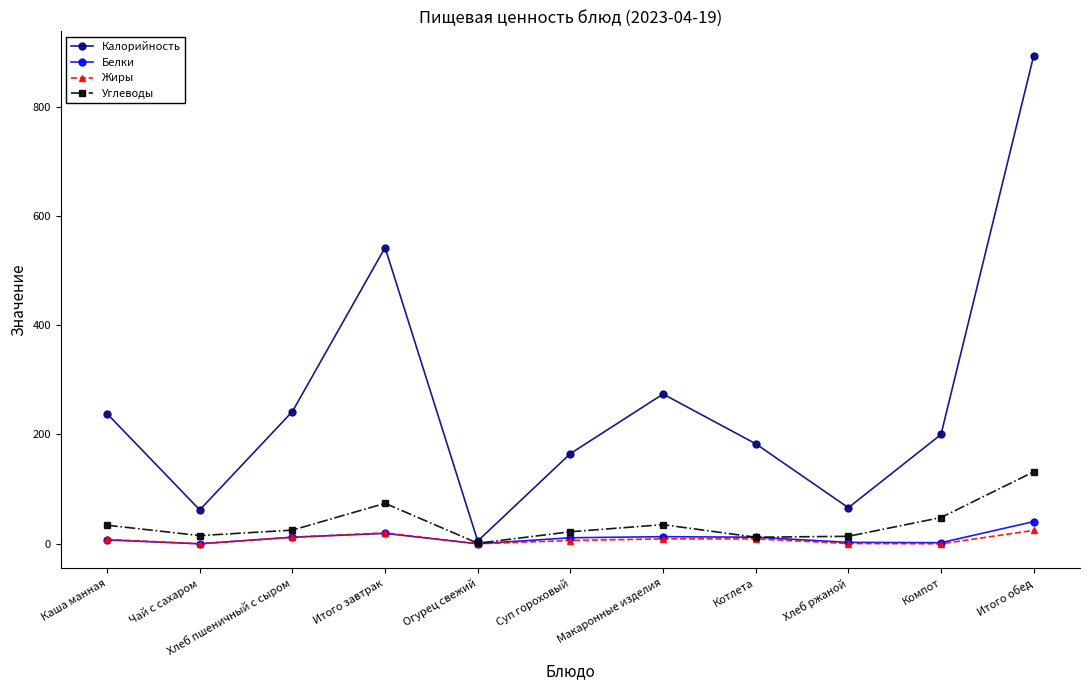

What is the maximum value shown in the chart?

893.0